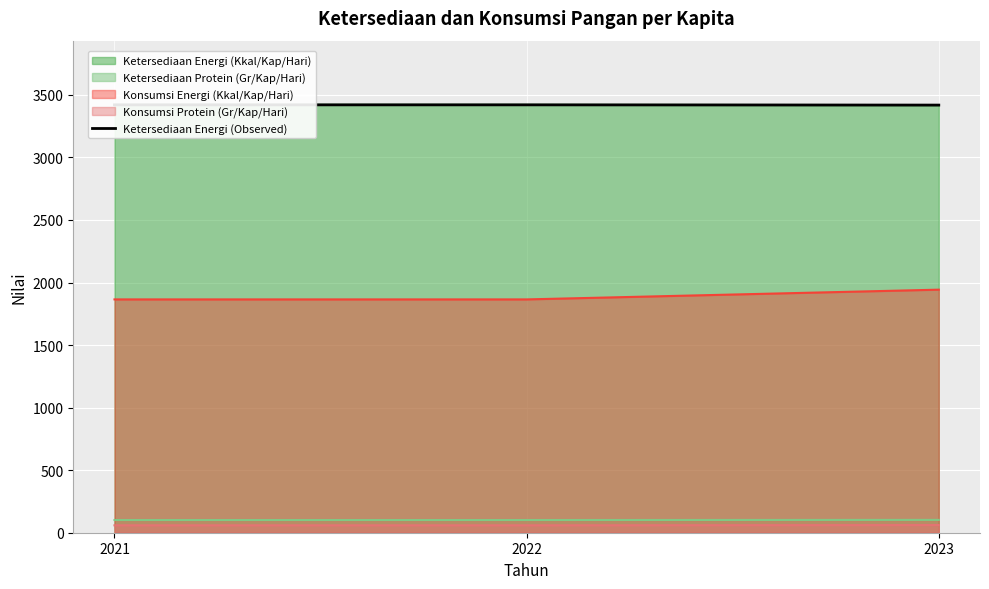

Between 2023 and 2022, which is larger?

2022